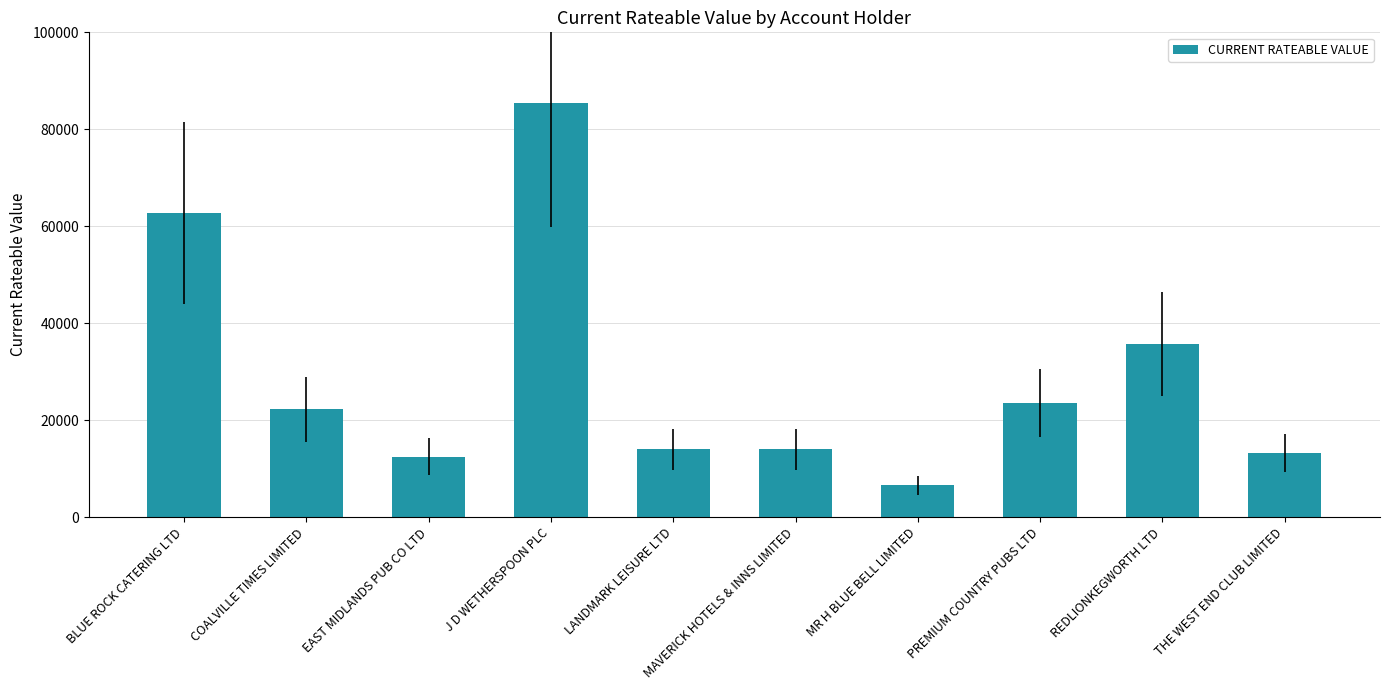

The chart shows a value of 146134 at J D WETHERSPOON PLC. True or false?

False